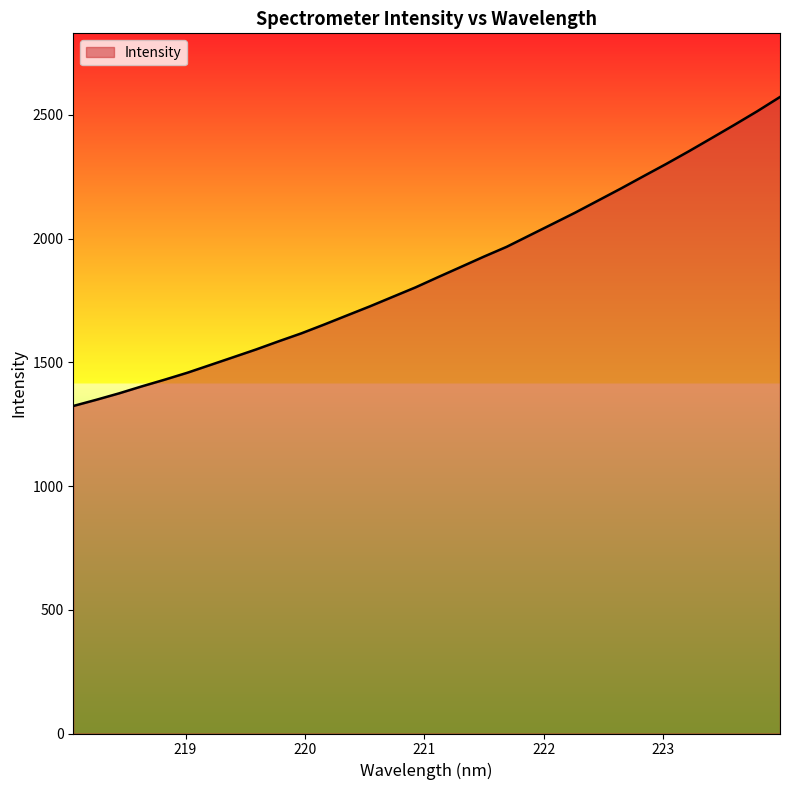

What is the minimum value shown in the chart?

1323.3